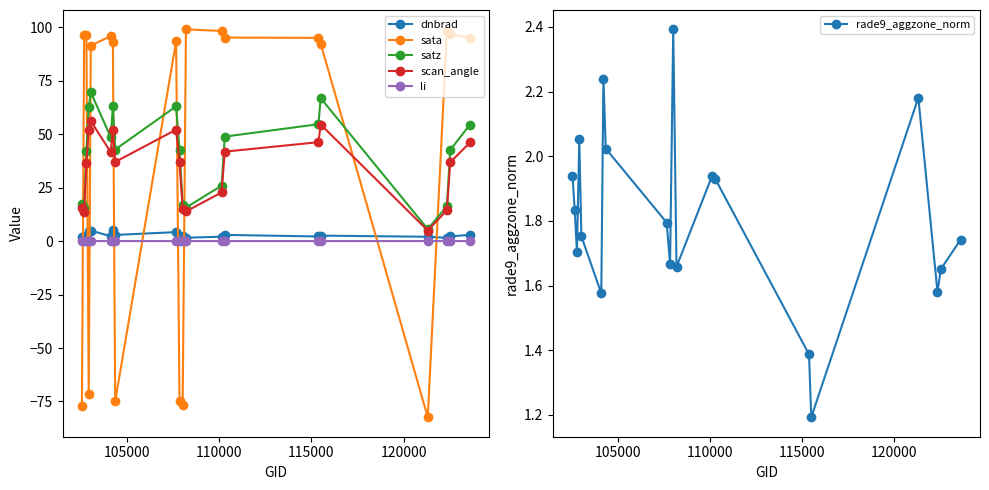

What is the value of the sata point at the 18th from the left?

98.3